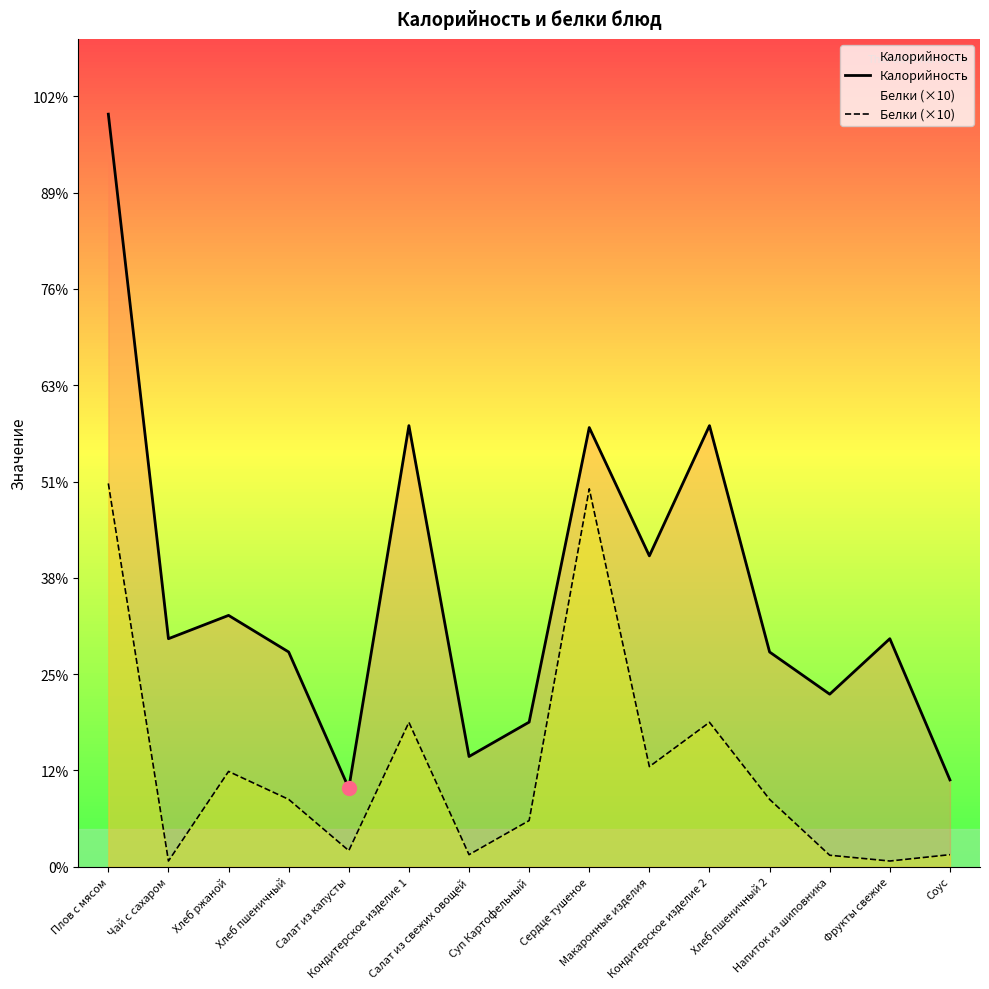

Between Суп Картофельный and Напиток из шиповника, which series saw the biggest shift?

Белки (×10)